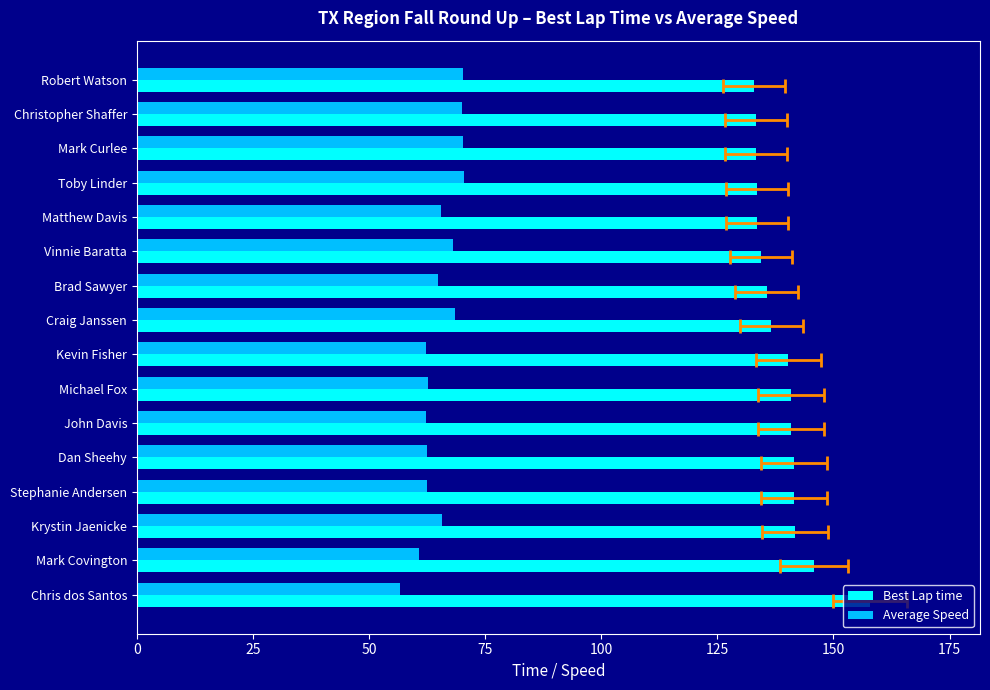

Reading left to right, transcribe all the data shown in this chart.

Best Lap time: 132.9	133.3	133.3	133.5	133.6	134.4	135.6	136.6	140.3	140.8	140.9	141.4	141.6	141.7	145.8	157.9
Average Speed: 70.1	69.9	70.3	70.4	65.4	68.2	64.9	68.6	62.2	62.8	62.3	62.5	62.4	65.7	60.7	56.6